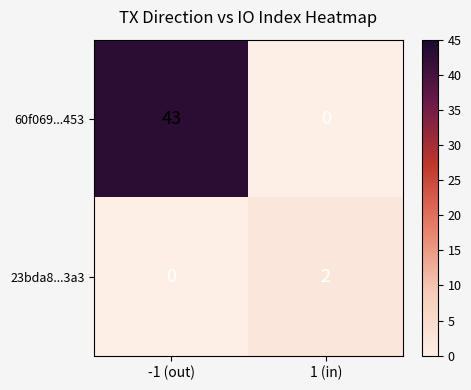

Between -1 (out) and 1 (in), which series saw the biggest shift?

60f069...453